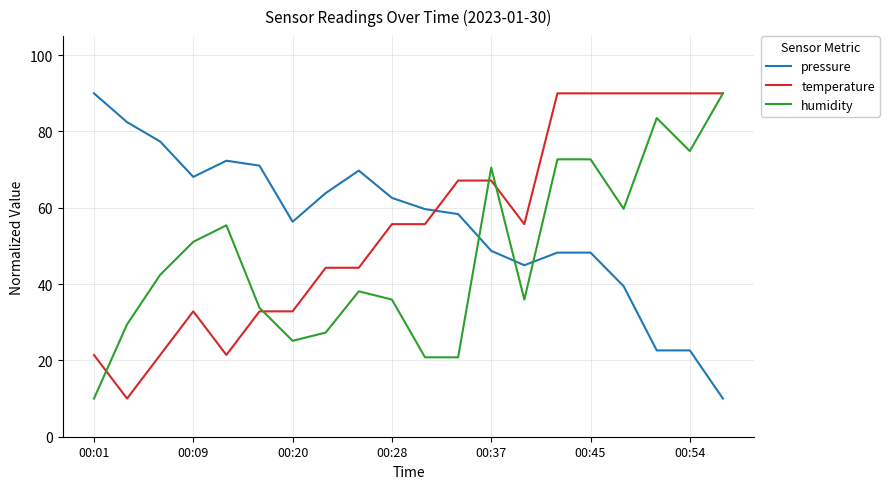

How many times do humidity and pressure cross each other?

3